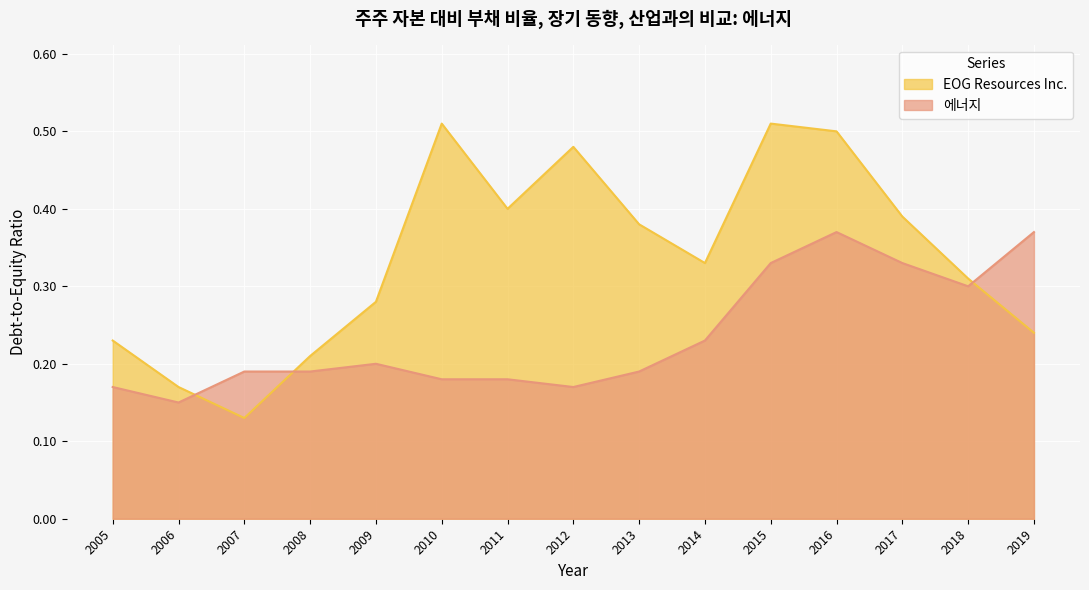

True or false: 에너지 has a value of 0.4 at 2014.

False